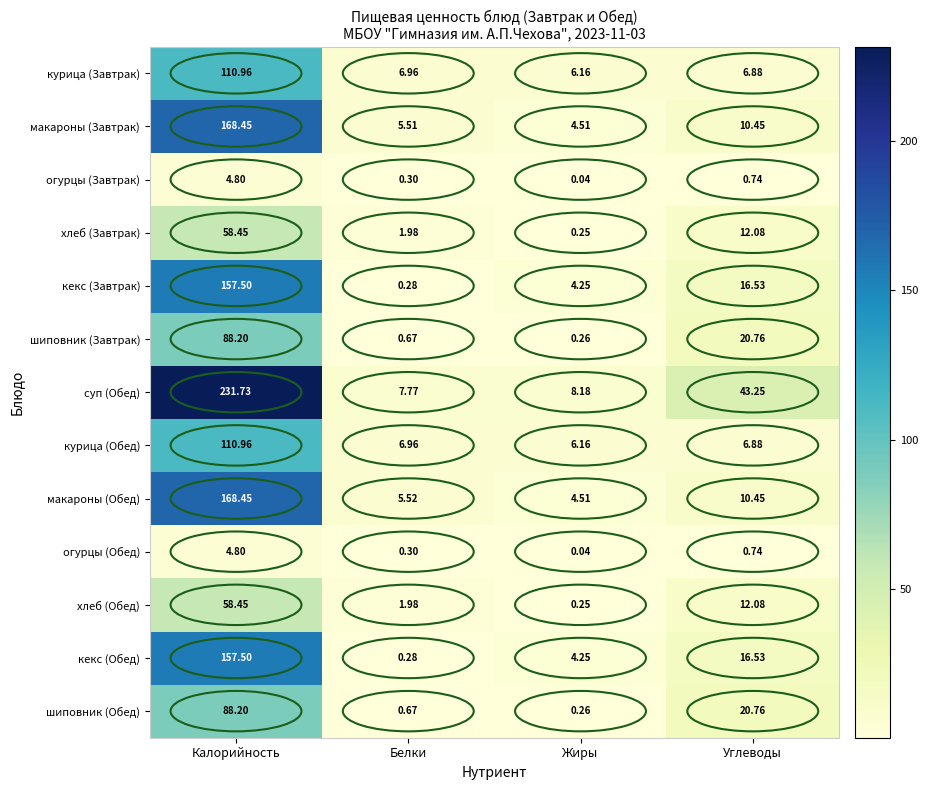

Which label corresponds to the largest value in the chart?

Калорийность